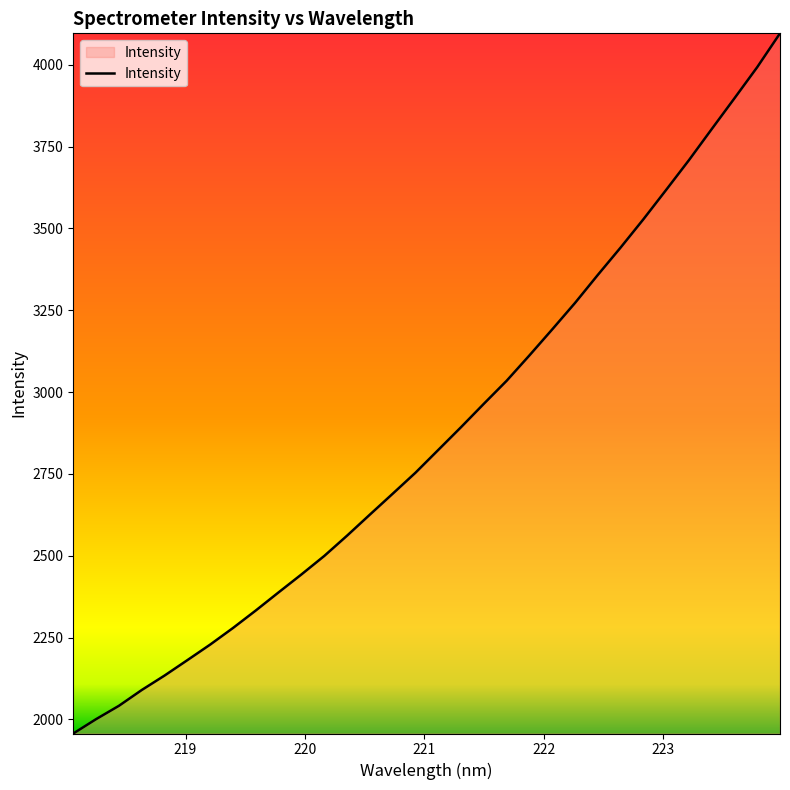

What is the maximum value shown in the chart?

4096.1